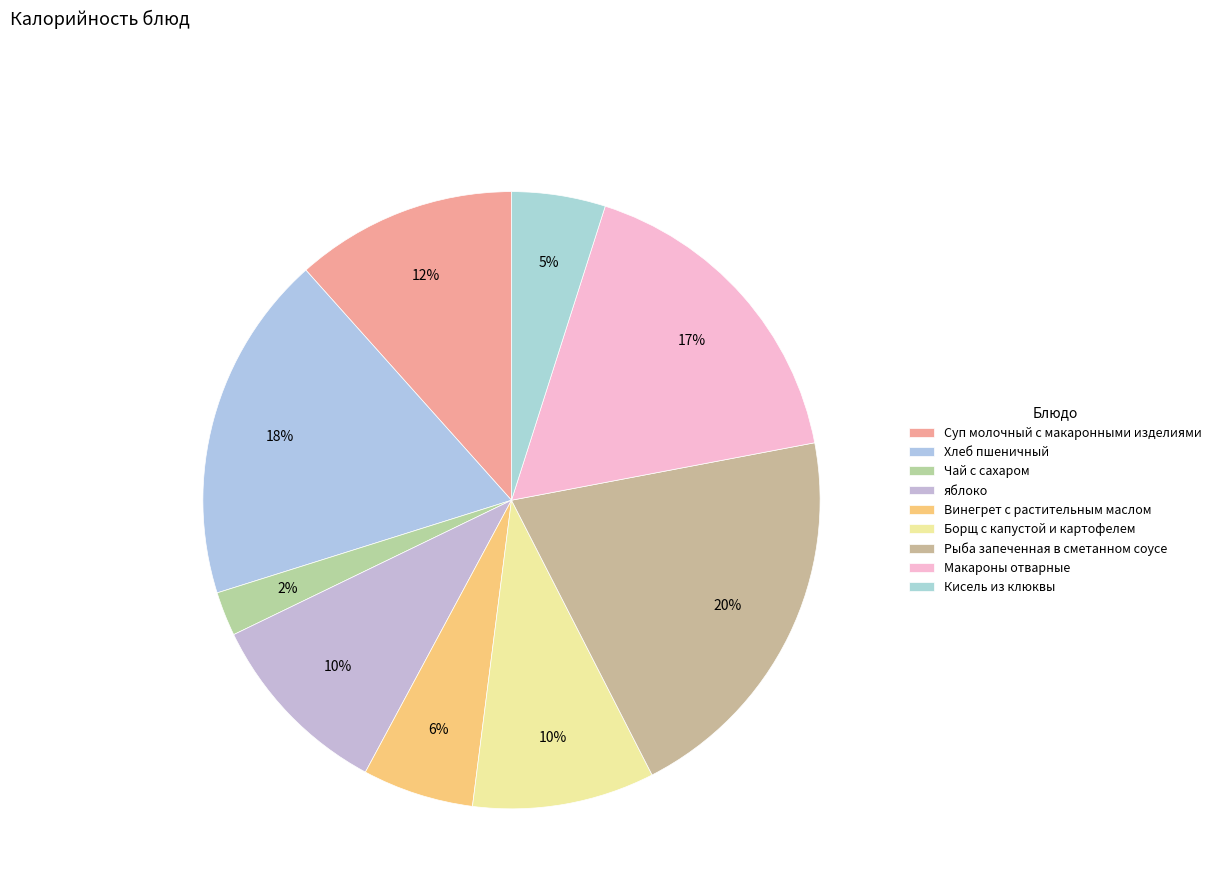

Rank the categories by value from highest to lowest.

Рыба запеченная в сметанном соусе, Хлеб пшеничный, Макароны отварные, Суп молочный с макаронными изделиями, яблоко, Борщ с капустой и картофелем, Винегрет с растительным маслом, Кисель из клюквы, Чай с сахаром